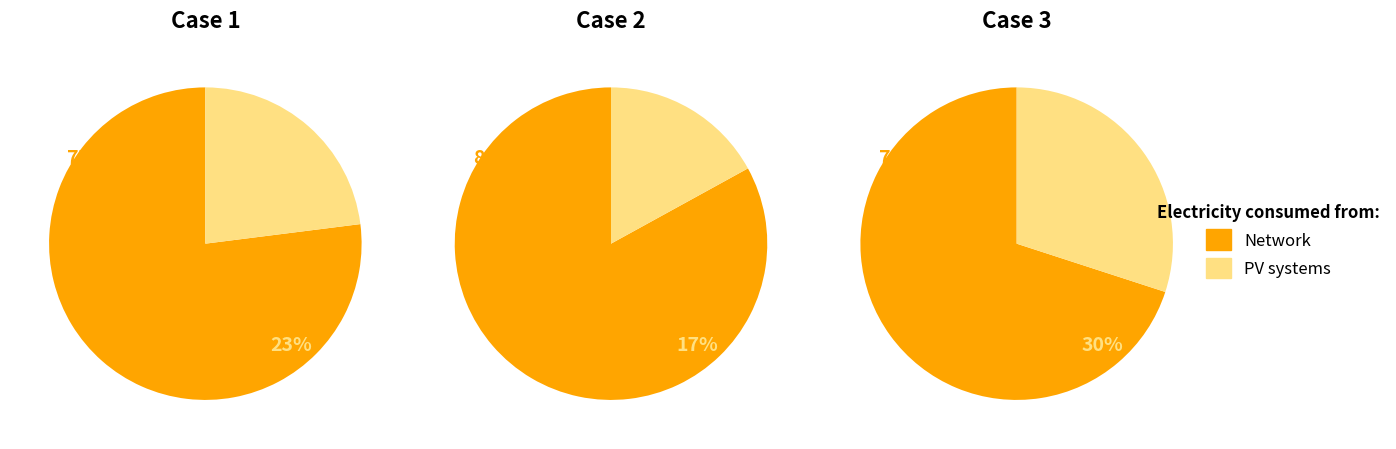

How much of the chart is everything except 0?

66.5%